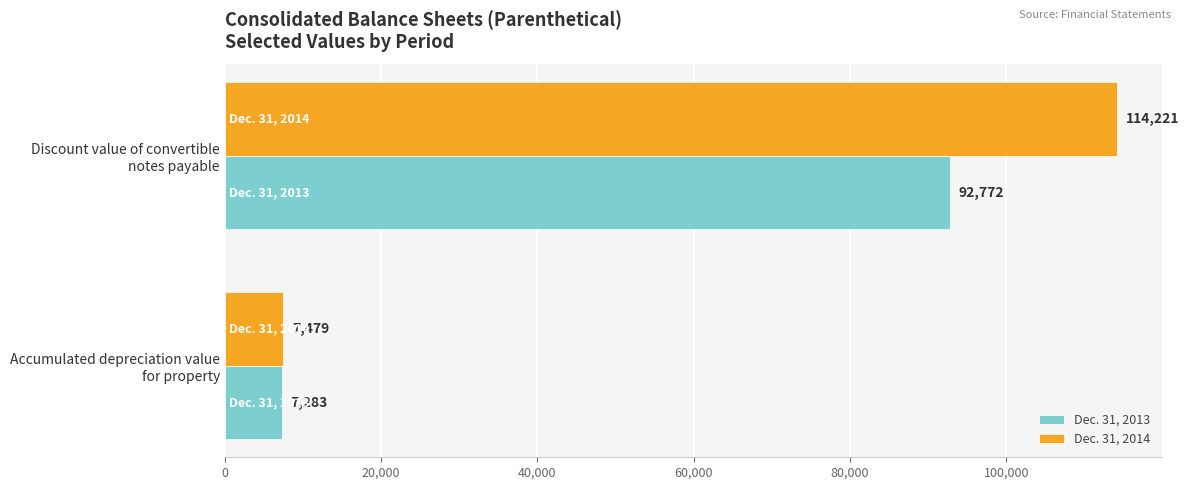

At which category is the sum across all series the highest?

Discount value of convertible
notes payable